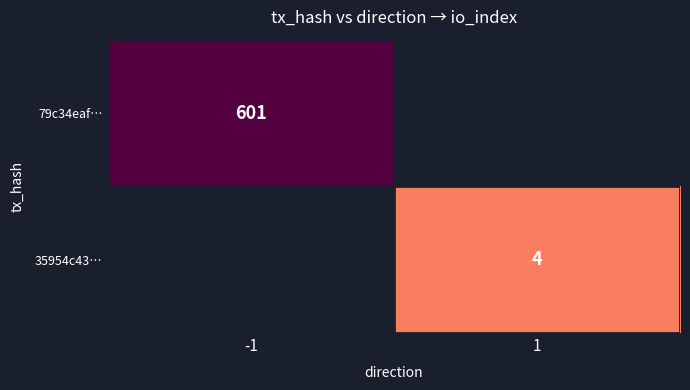

Is the value of 35954c43… at 1 greater than the value of 79c34eaf… at -1?

No